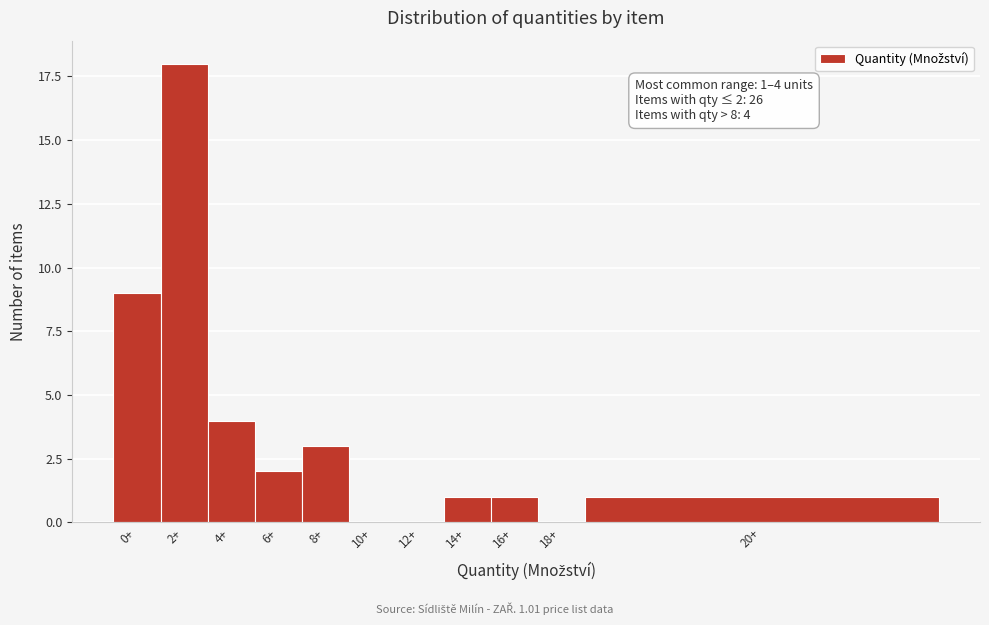

Reading left to right, transcribe all the data shown in this chart.

0+=9	2+=18	4+=4	6+=2	8+=3	10+=0	12+=0	14+=1	16+=1	18+=0	20+=1